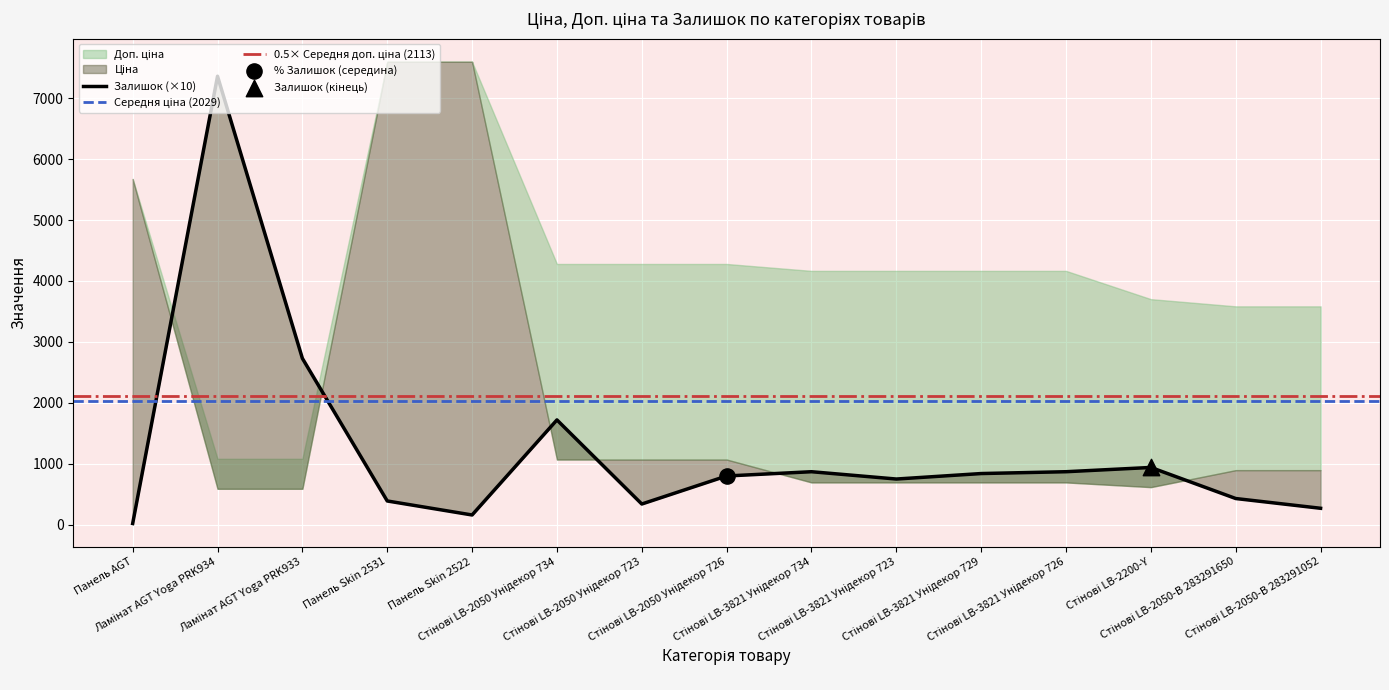

Which series reaches the minimum Y coordinate?

Залишок